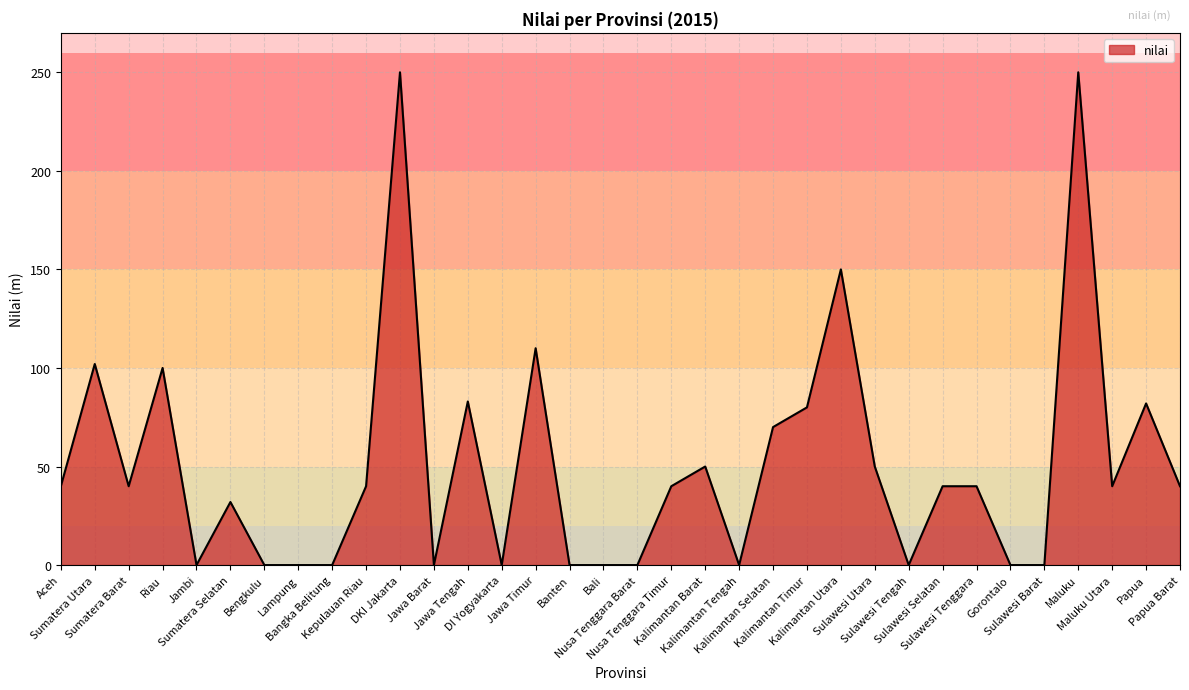

The chart shows a value of 82 at Papua. True or false?

True